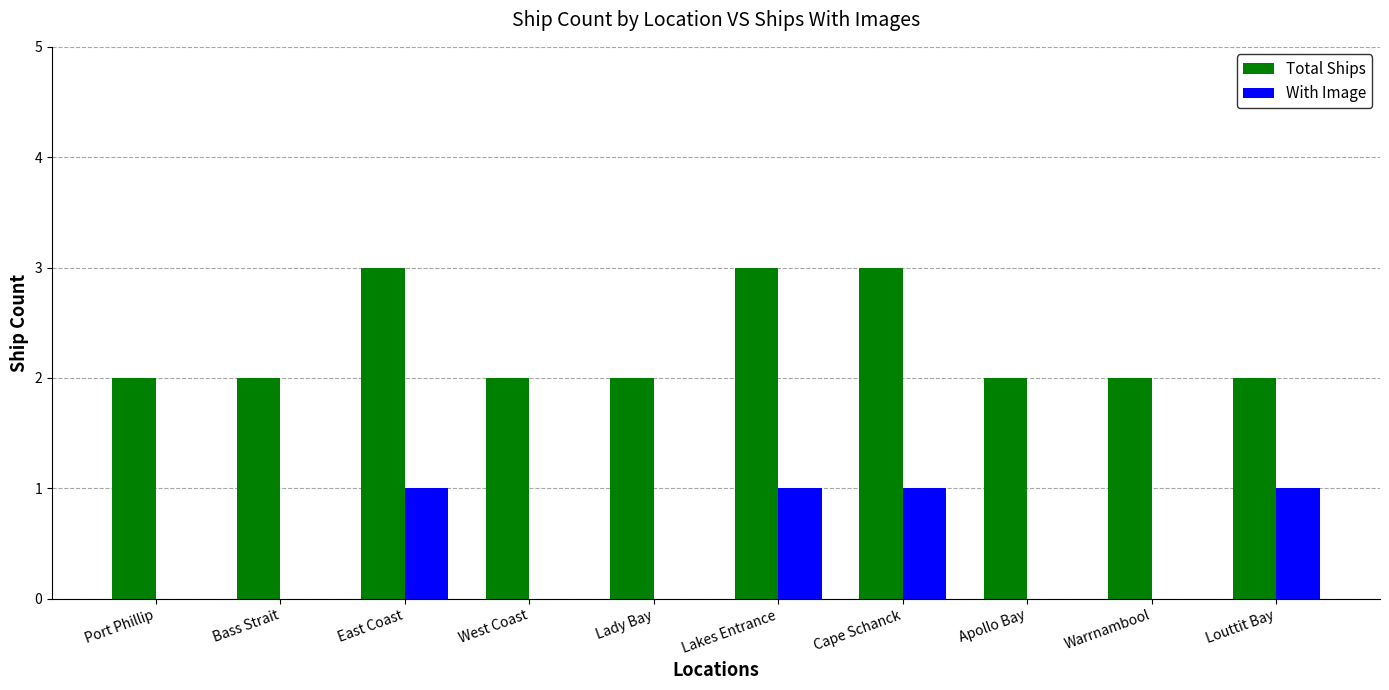

How many categories are shown in the chart?

10